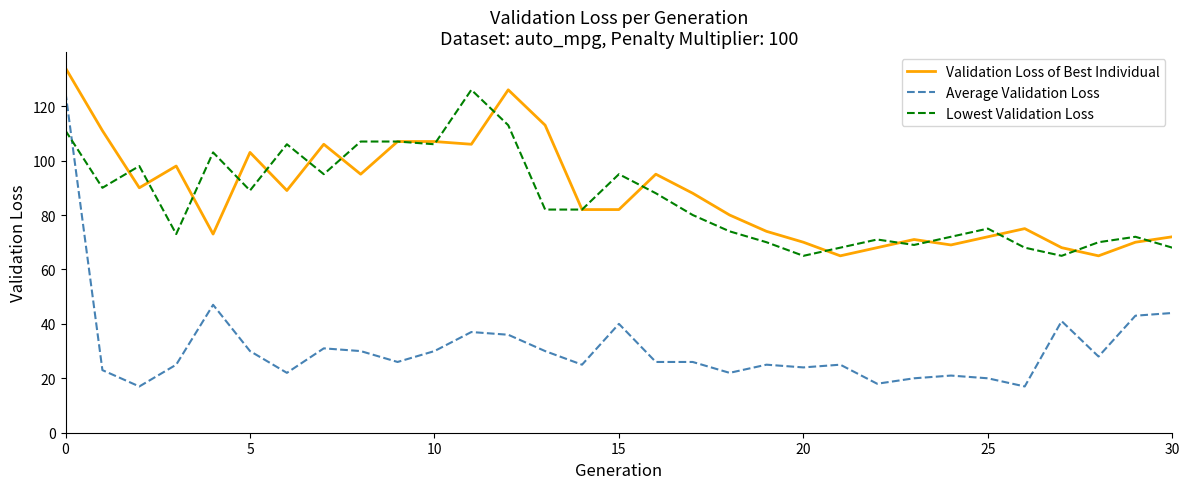

Which series has the widest spread of values?

Average Validation Loss